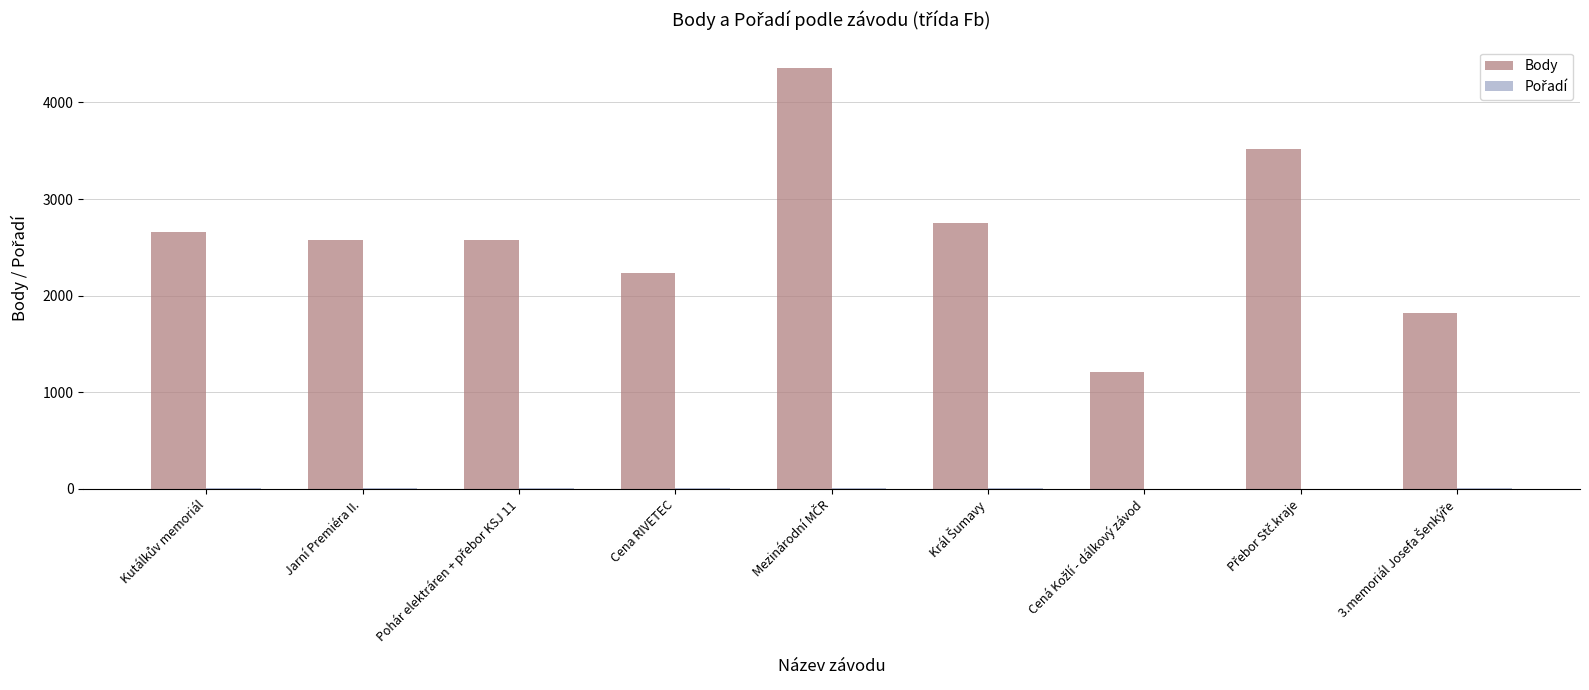

How many data points does each series have?

9